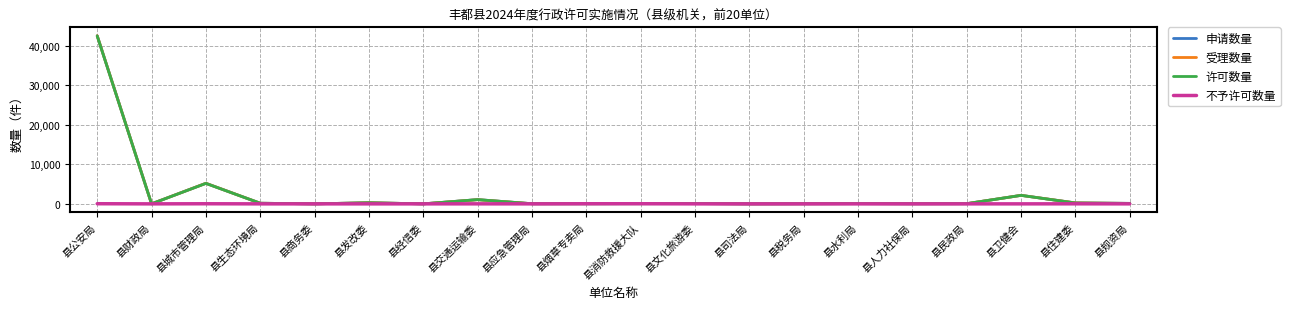

Where is 受理数量 nearest to the value 21257?

县城市管理局